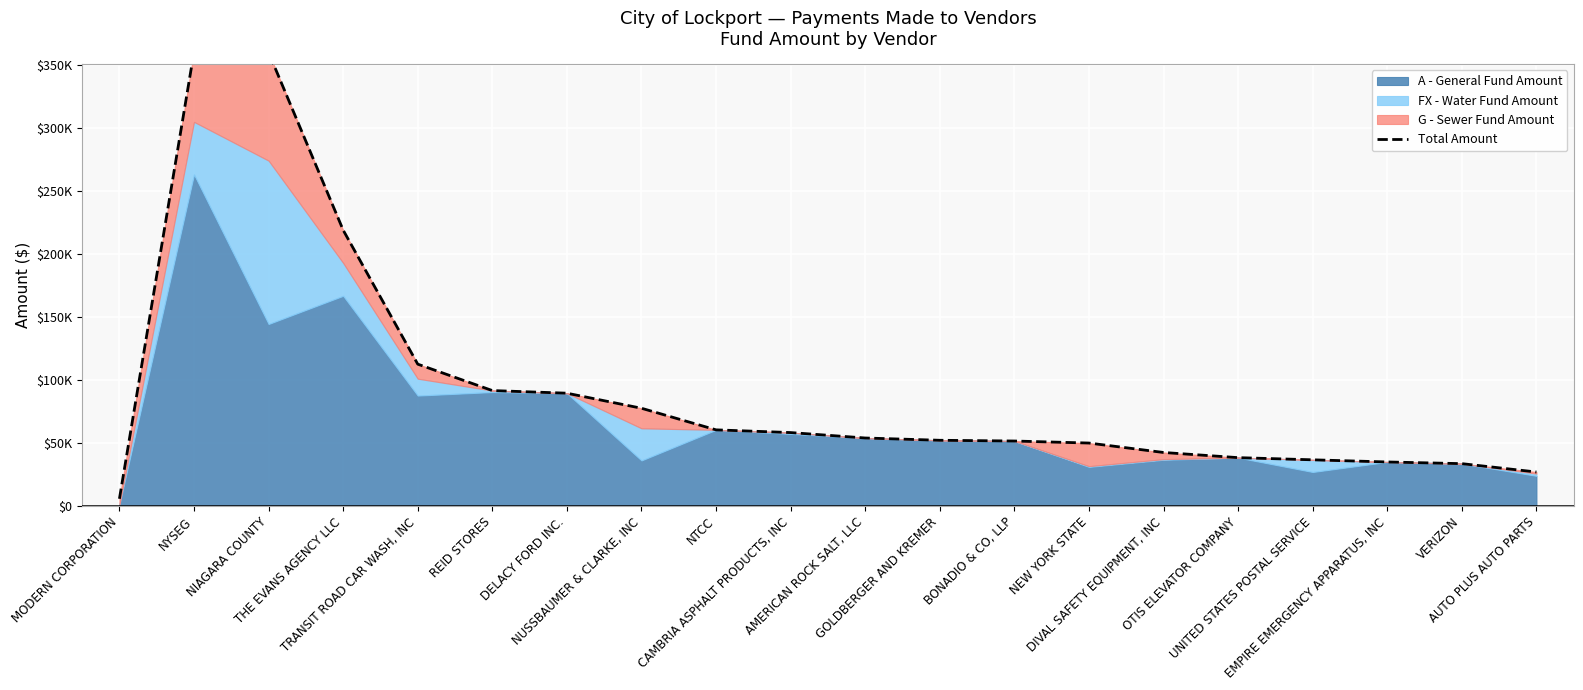

What is the approximate value at NYSEG?

360214.2